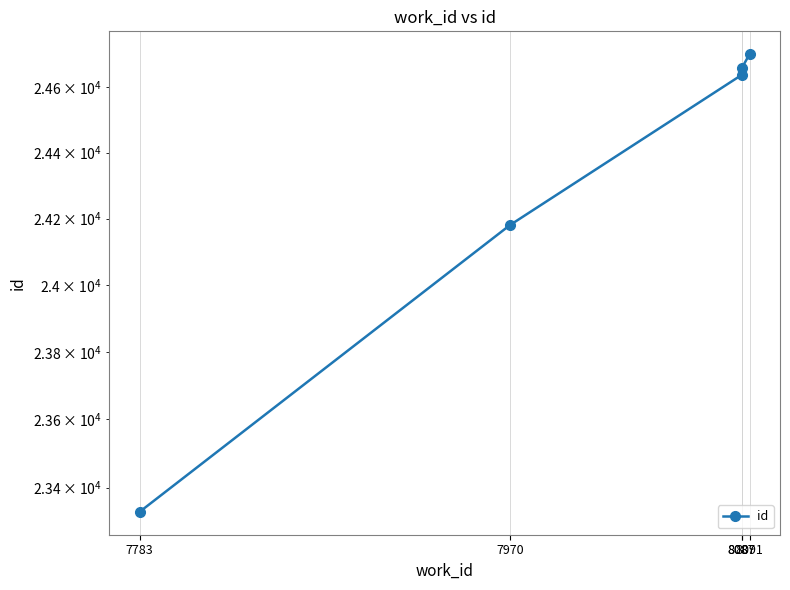

How many distinct data groups are displayed?

1